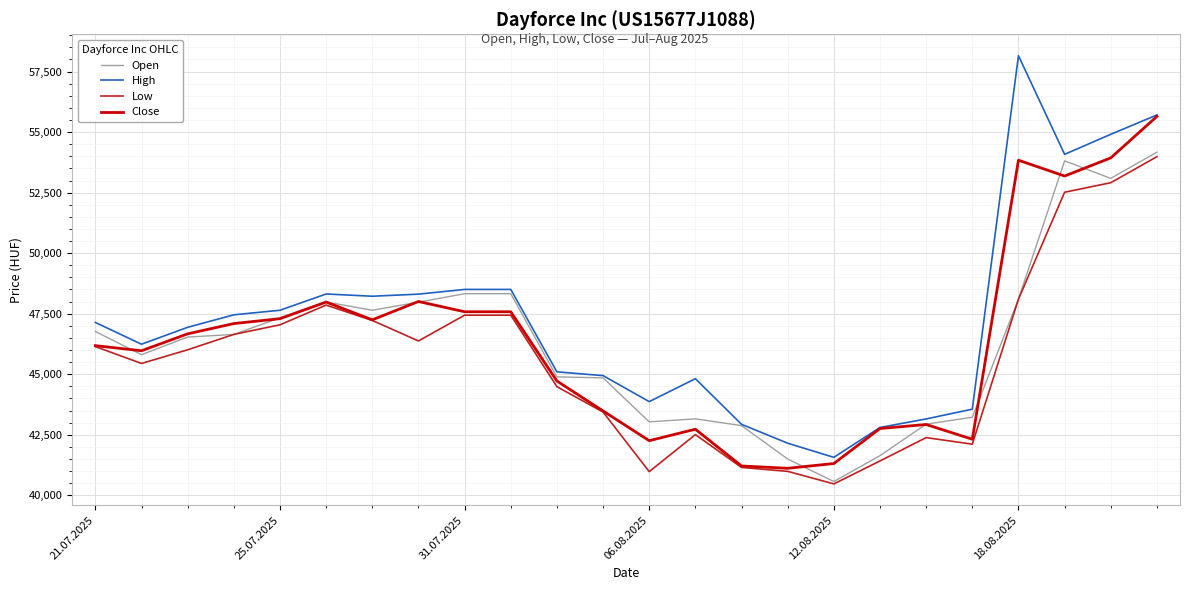

What is the smallest value displayed?

40471